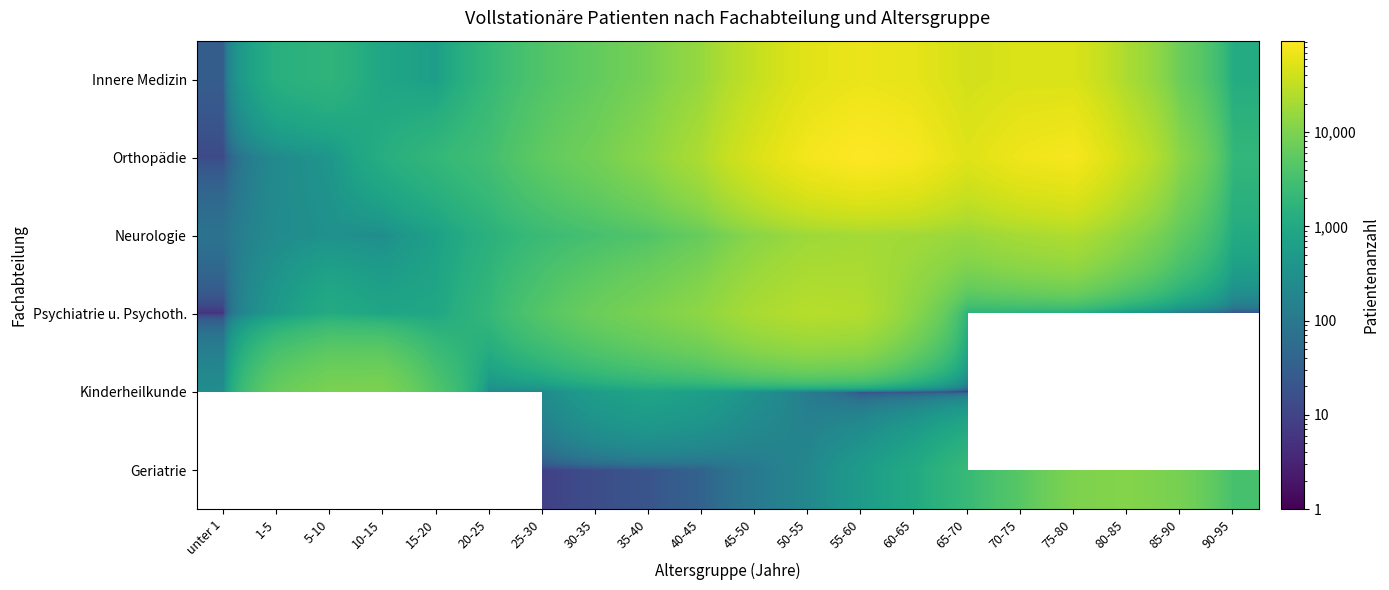

Between 55-60 and 25-30, which is larger?

55-60